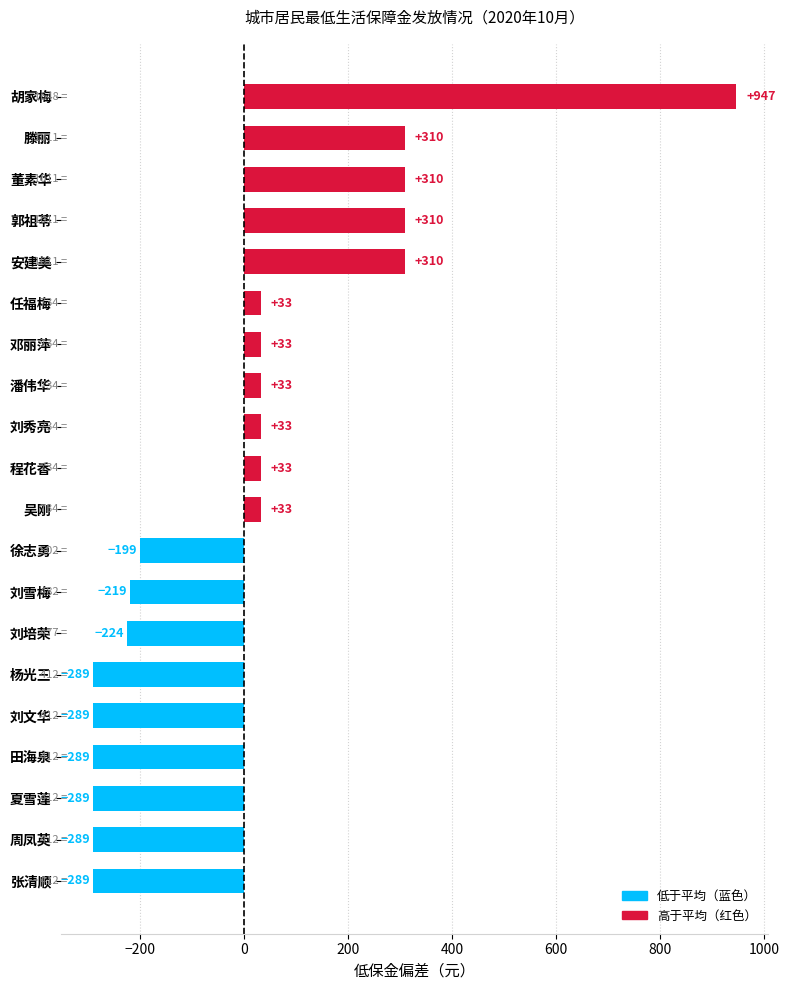

What is the change in value from 刘雪梅 to 董素华?

+529.0